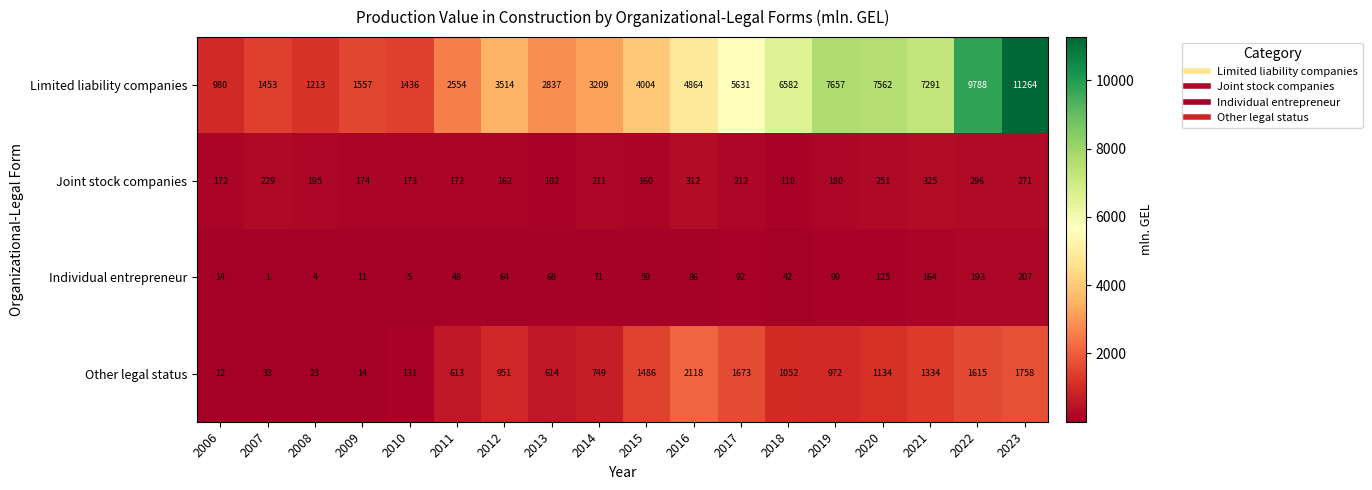

True or false: Other legal status has a value of 197 at 2014.

False